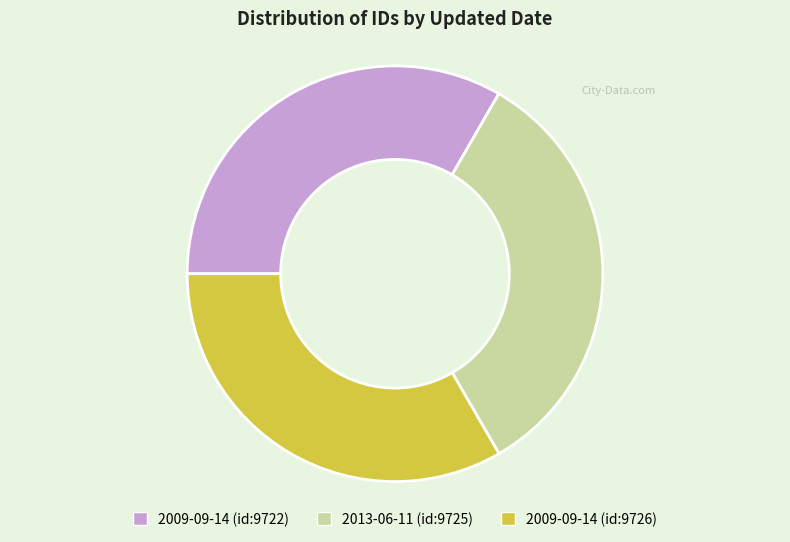

True or false: 2013-06-11 (id:9725) accounts for 22% of the total.

False